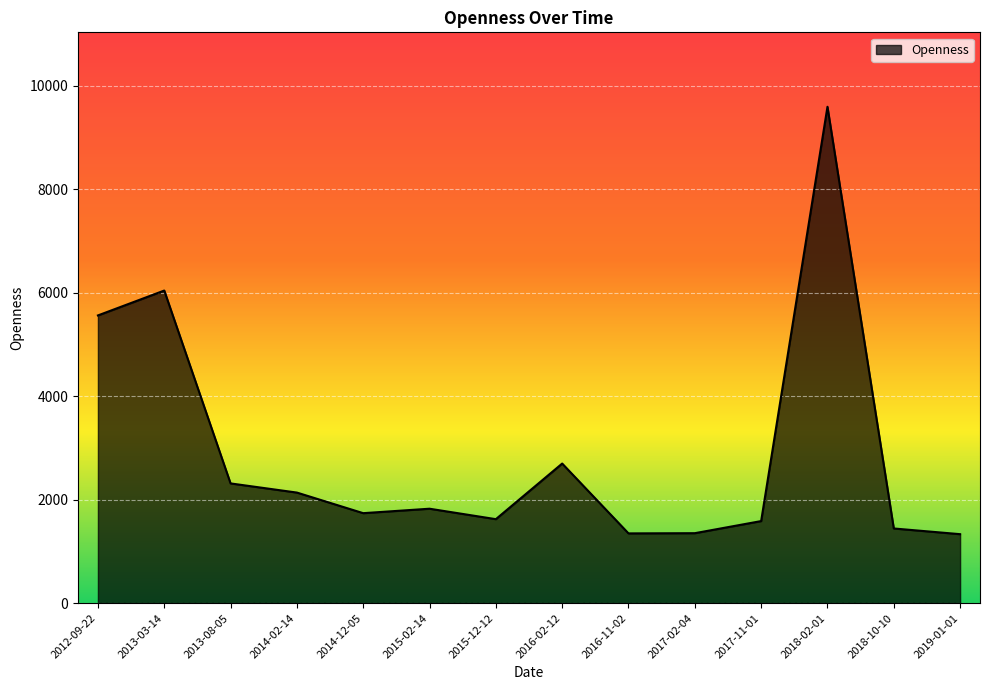

At which category does the chart reach its peak across all series?

2018-02-01